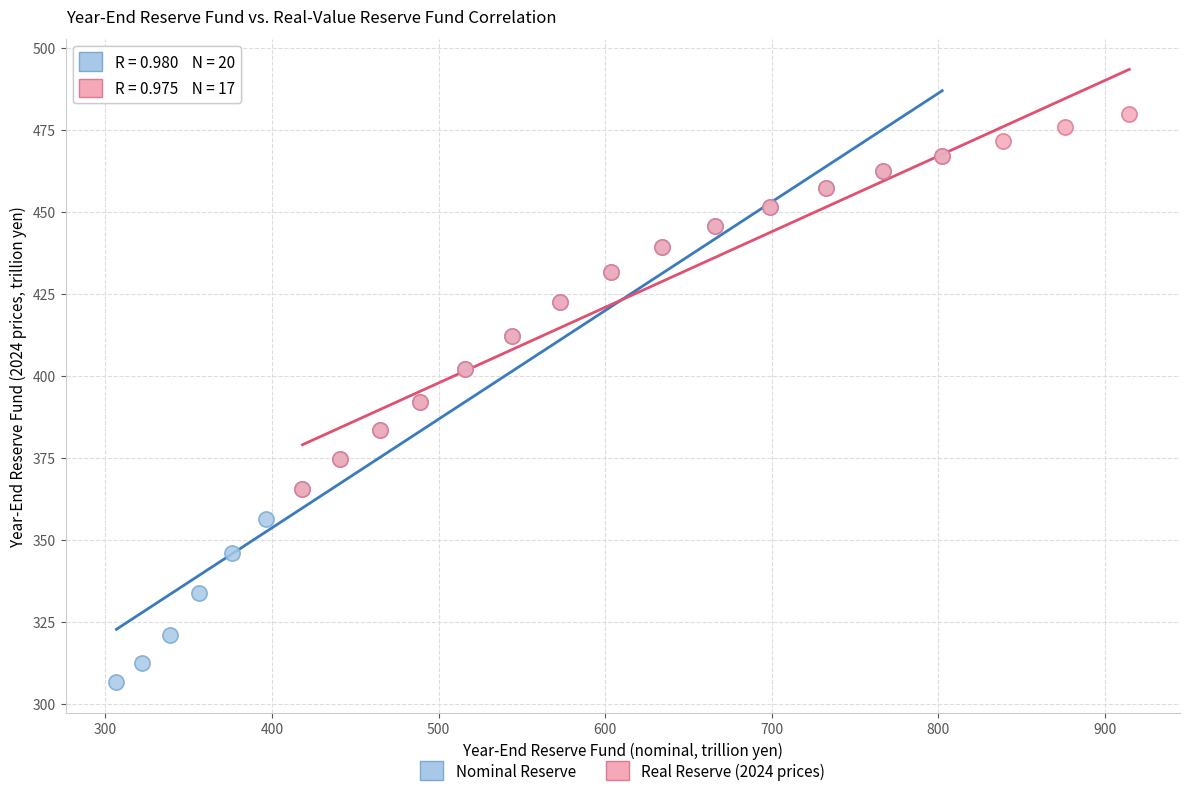

Which series contains the lowest Y value?

Nominal Reserve